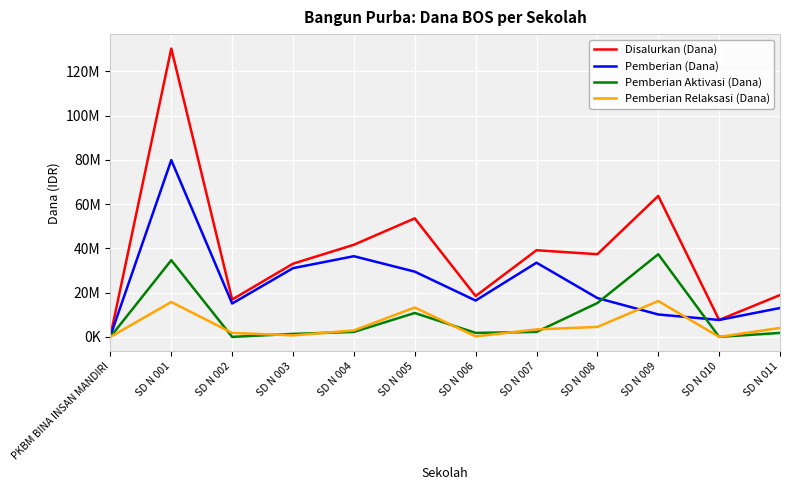

What are all the series names shown in the legend?

Disalurkan (Dana), Pemberian (Dana), Pemberian Aktivasi (Dana), Pemberian Relaksasi (Dana)